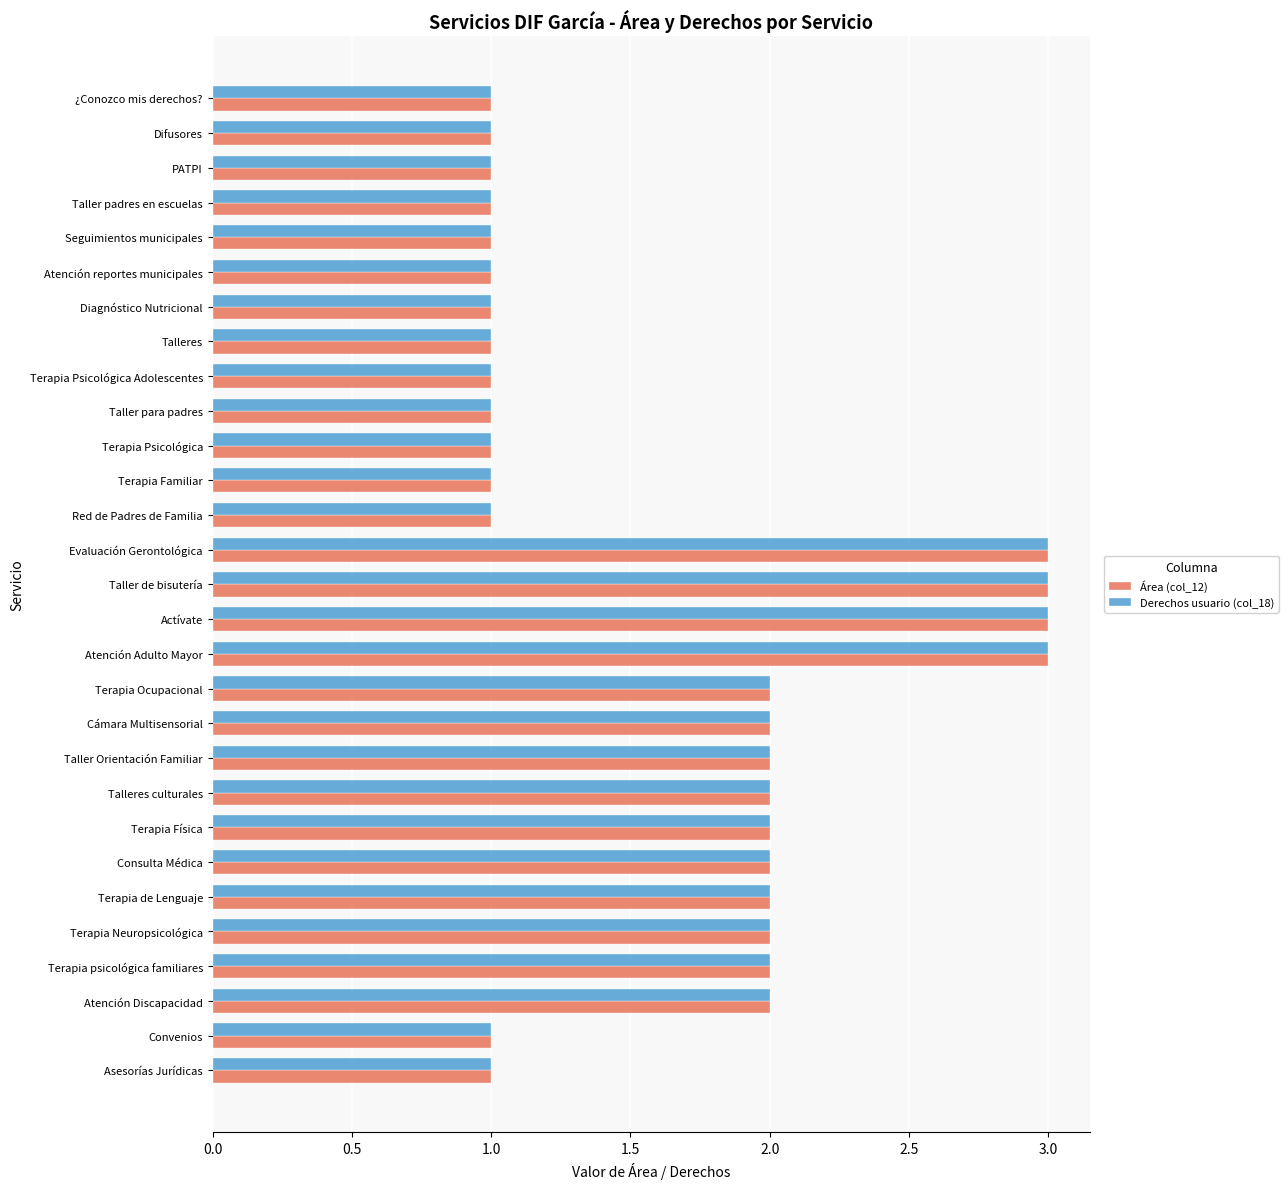

How many series are shown in this chart?

2